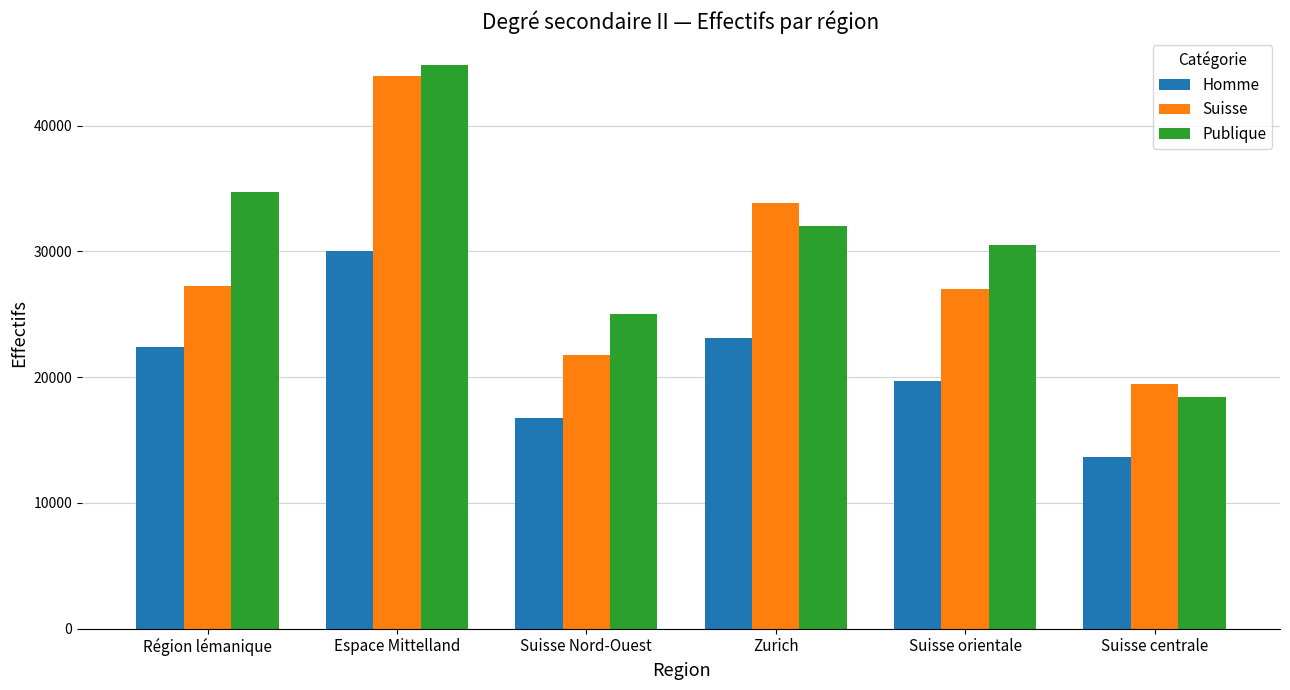

What is the spread (max minus min) of values at Suisse Nord-Ouest?

8284